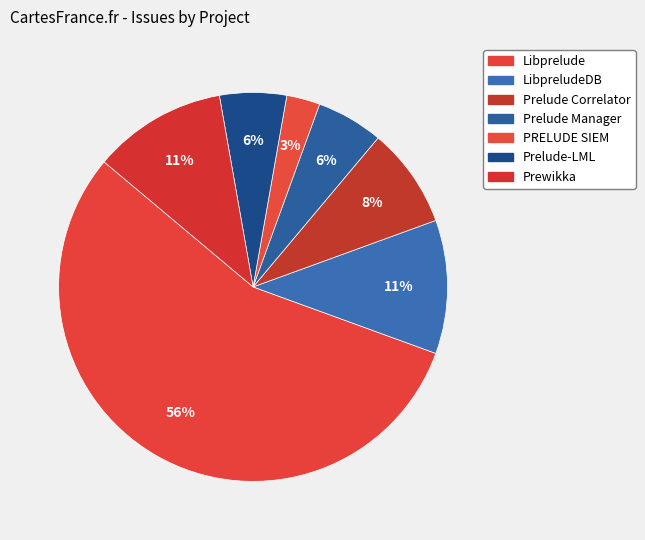

Count the number of slices in the pie.

7